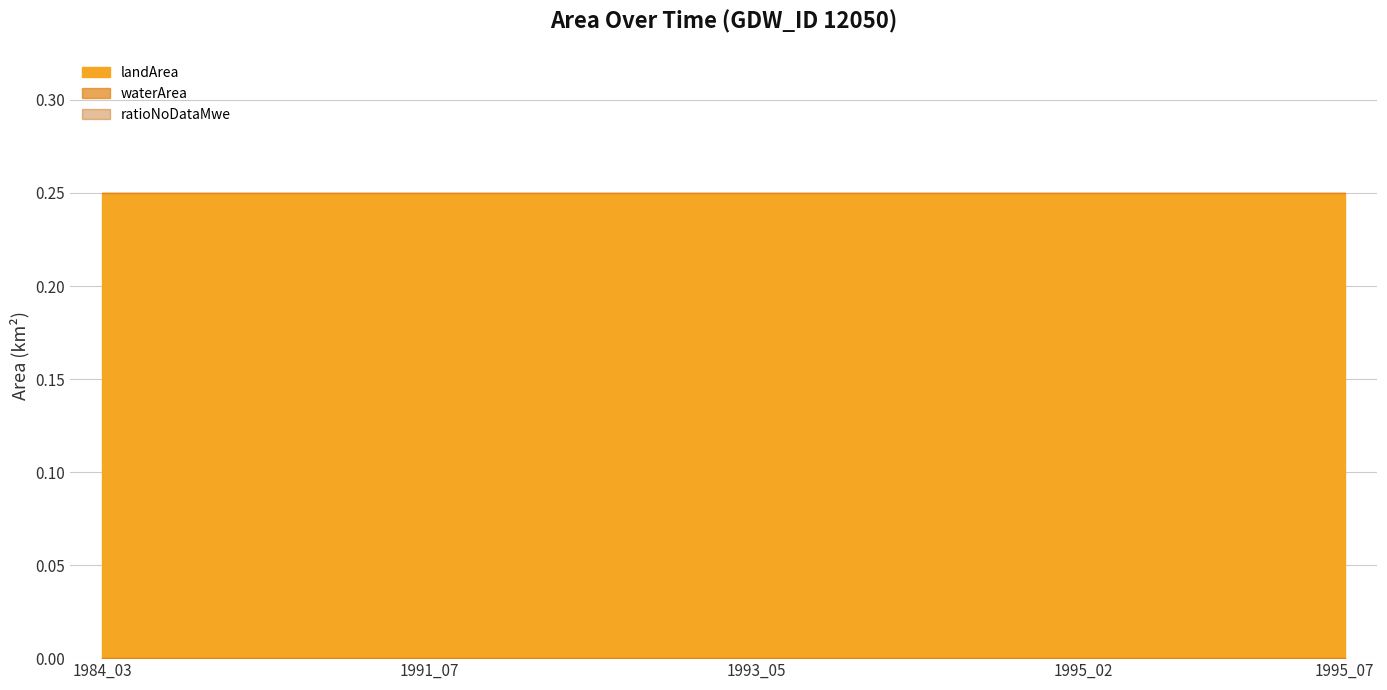

At how many categories does at least one series exceed 0?

20